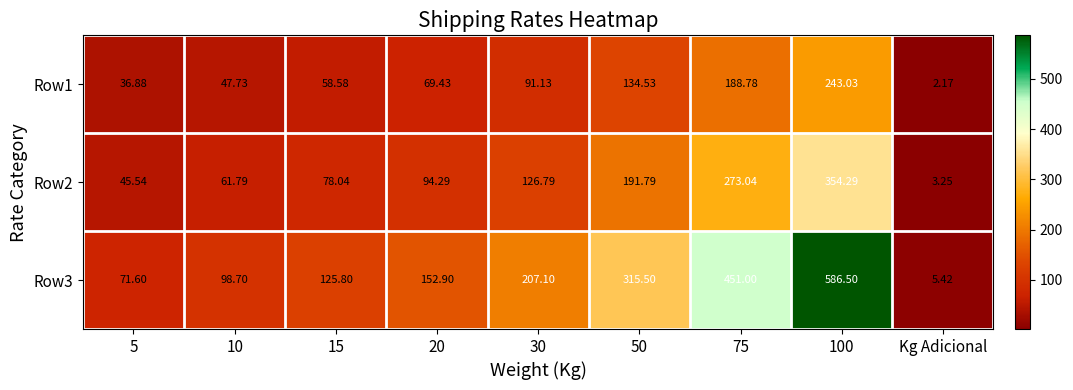

How many data points in Row1 are less than 69?

4